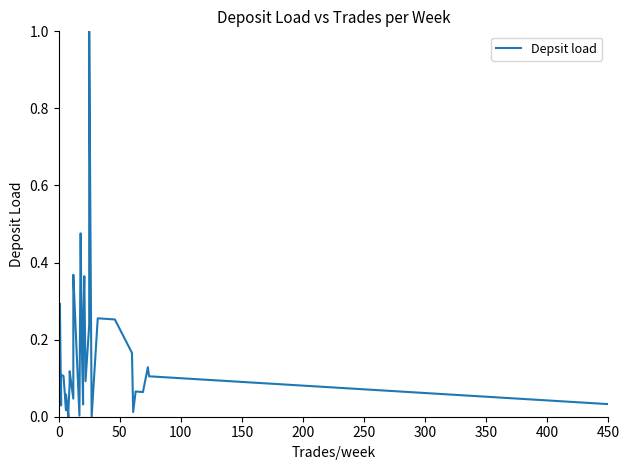

What is the value of the 9th point from the left?

0.1